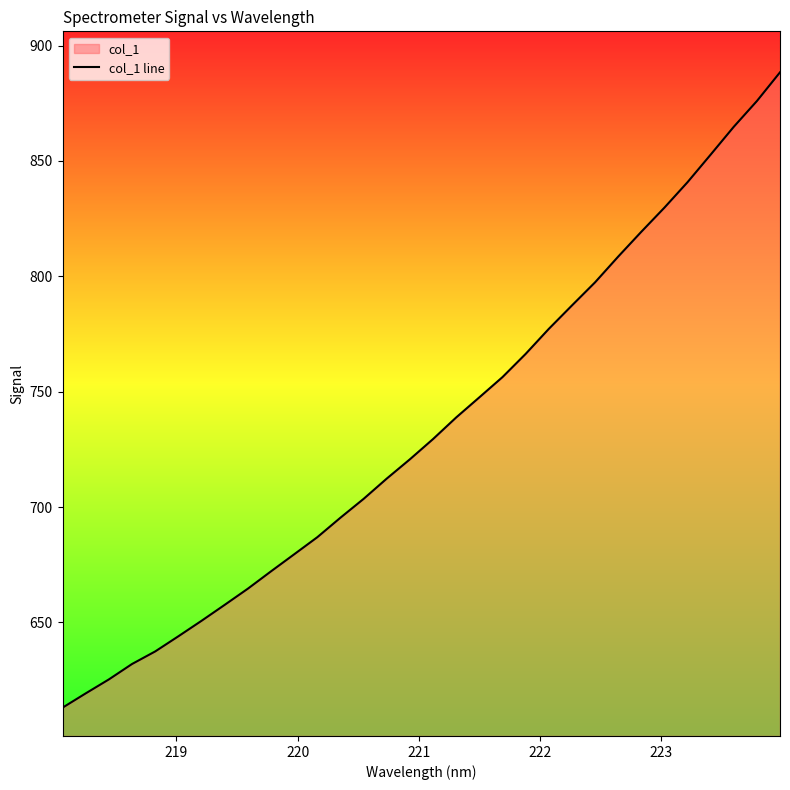

What is the greatest value displayed?

888.4